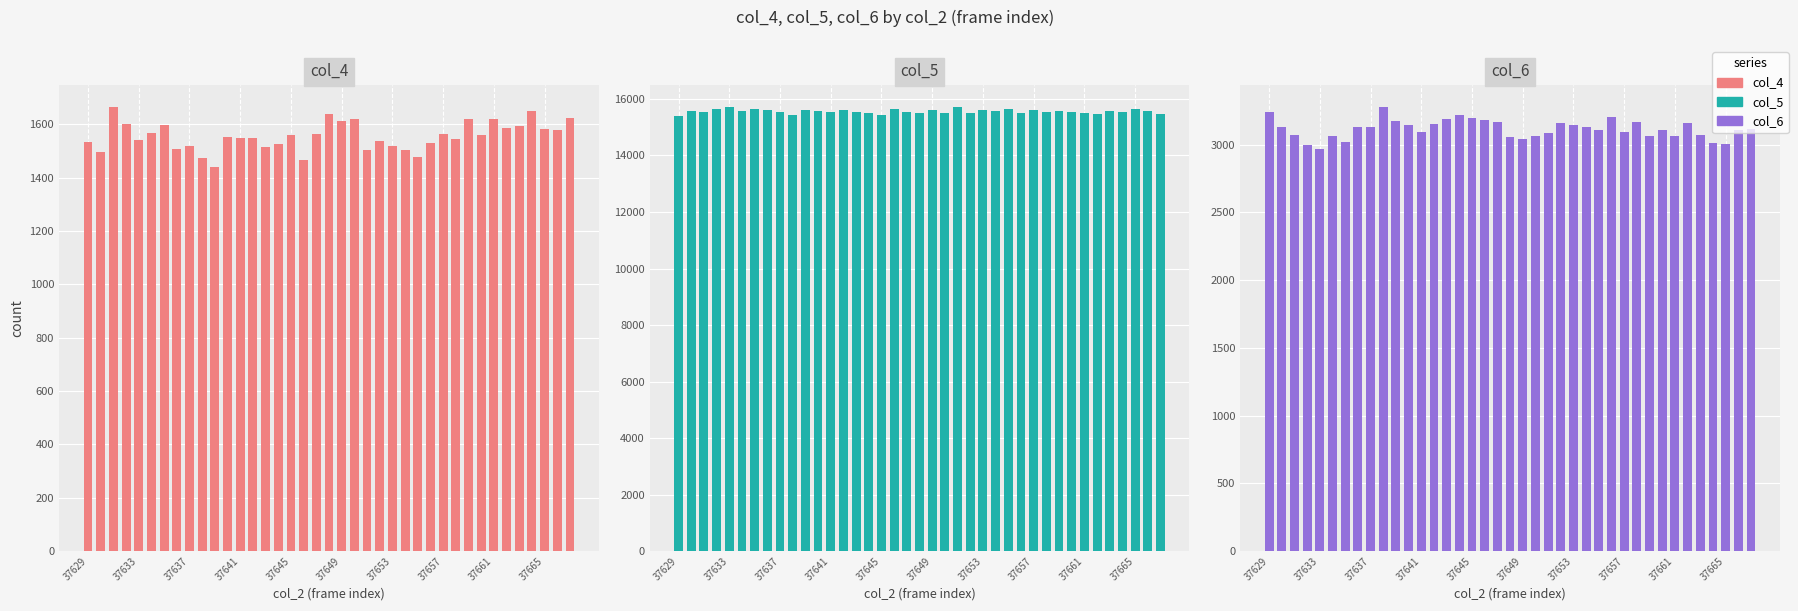

List the series in order of their peak value, lowest first.

col_4, col_6, col_5